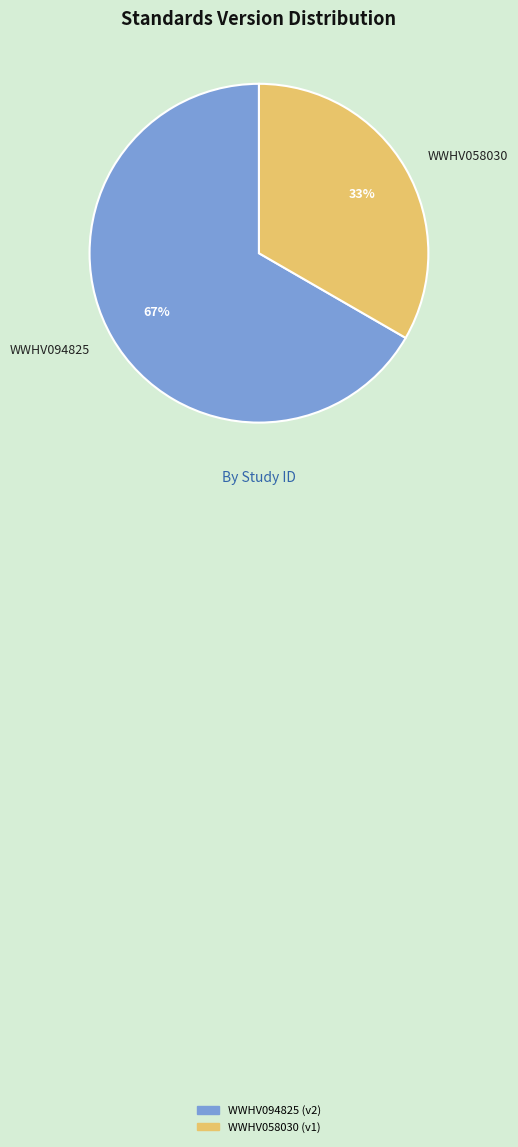

How many slices are in this pie chart?

2